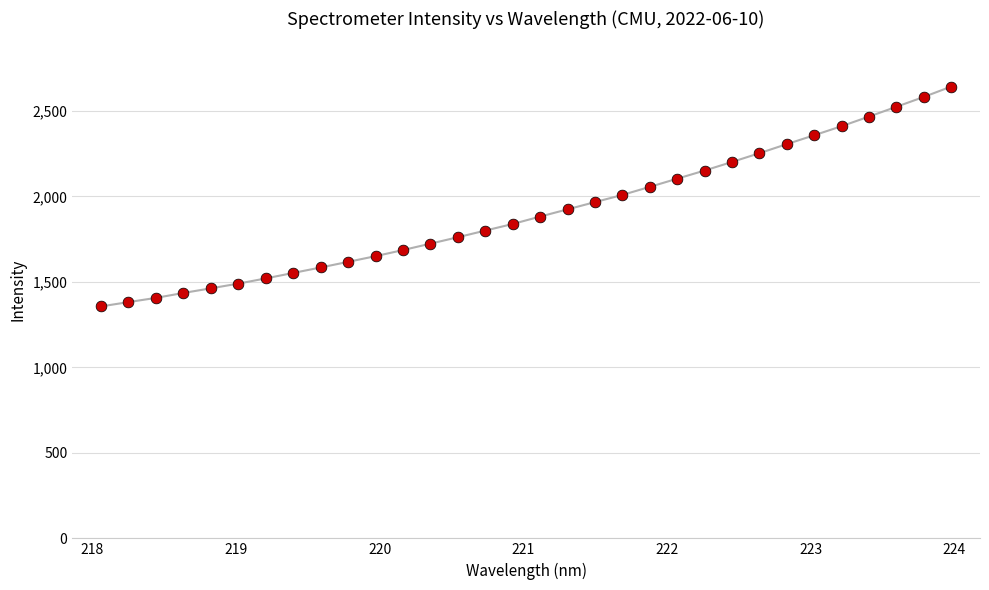

What is the maximum value shown in the chart?

2642.7